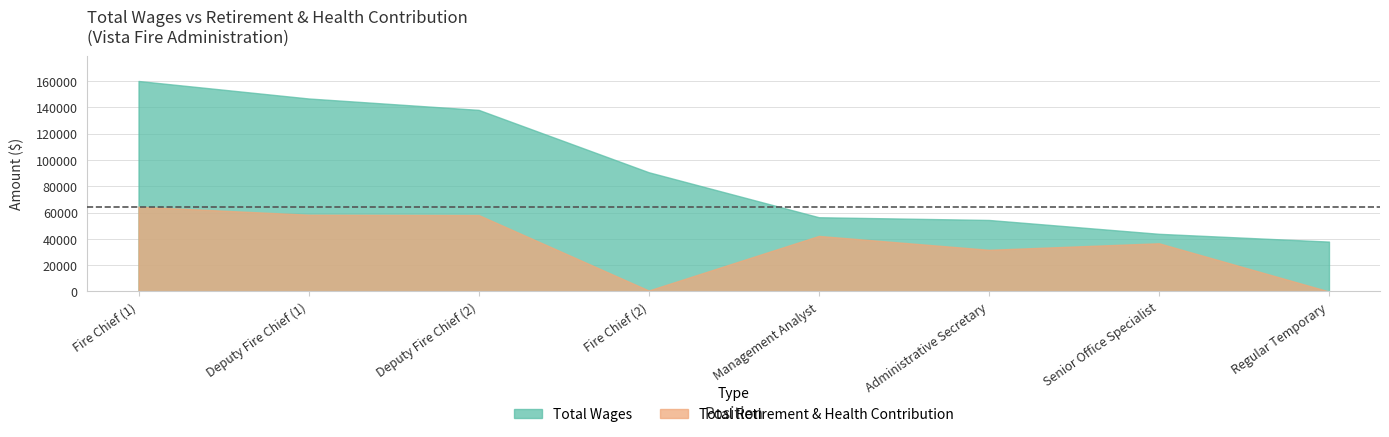

Where is retirement_health nearest to the value 32238?

5